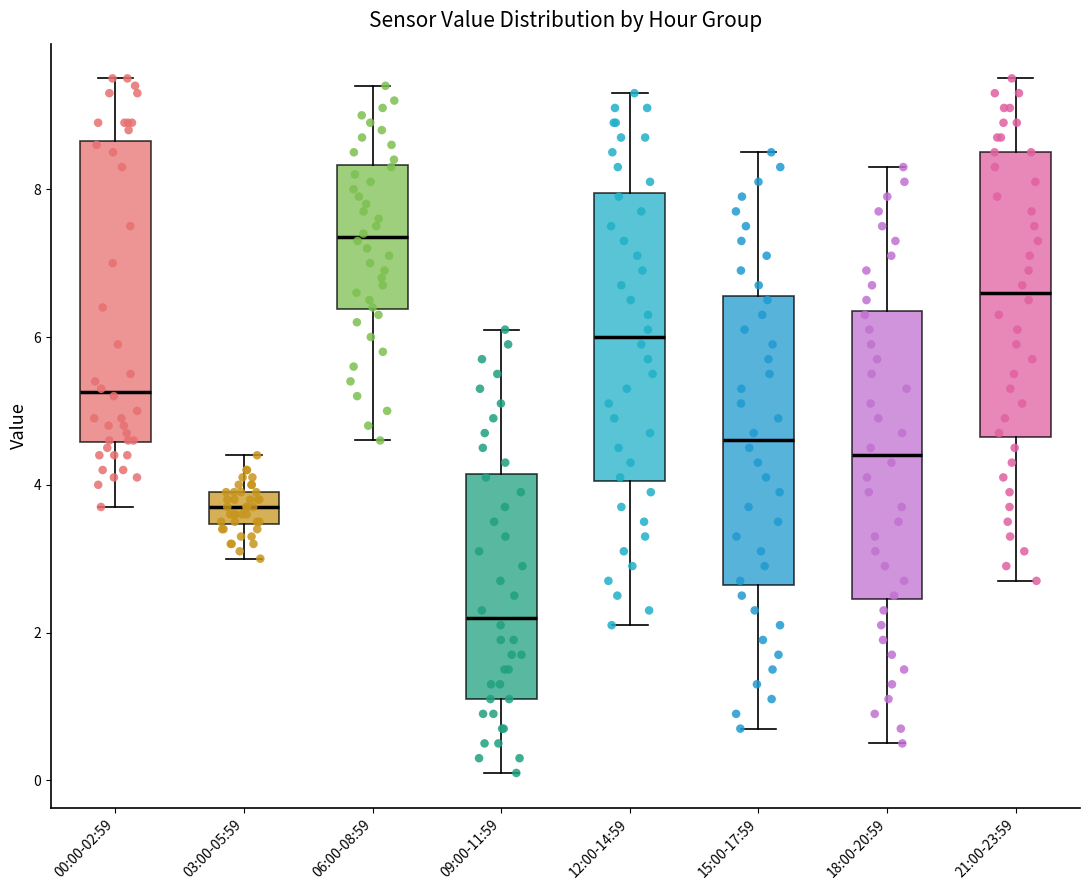

Which box's median line is the highest?

06:00-08:59